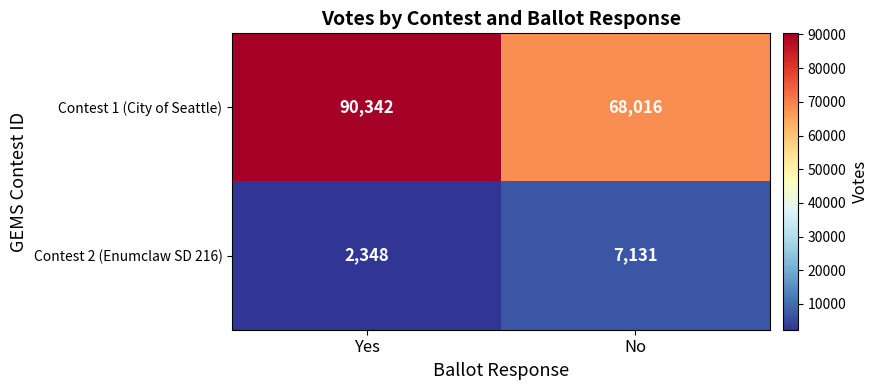

What is the difference between the maximum and minimum values in the Contest 2 (Enumclaw SD 216) series?

4783